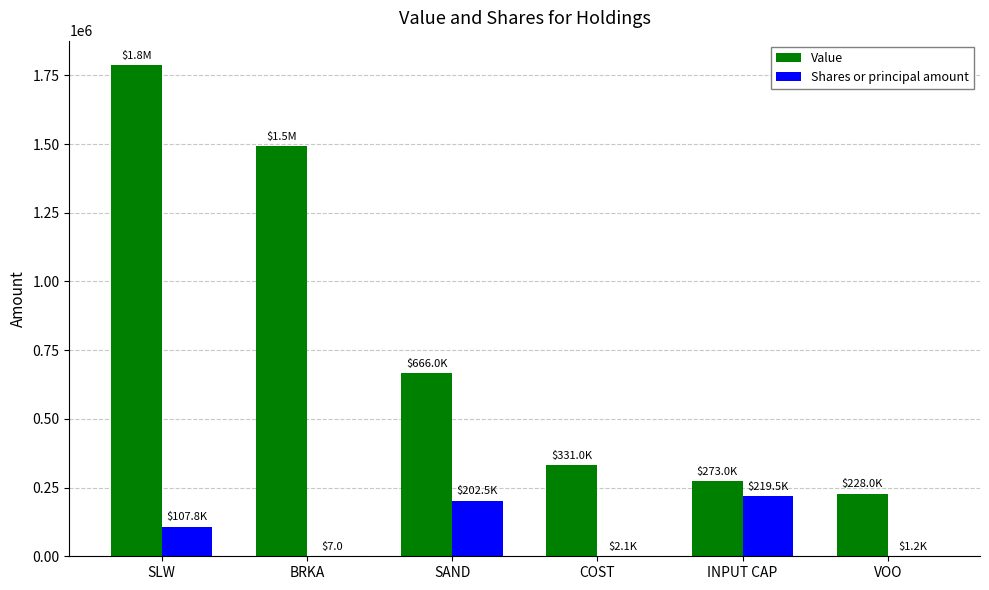

The value of Value at SLW is 3167319. True or false?

False